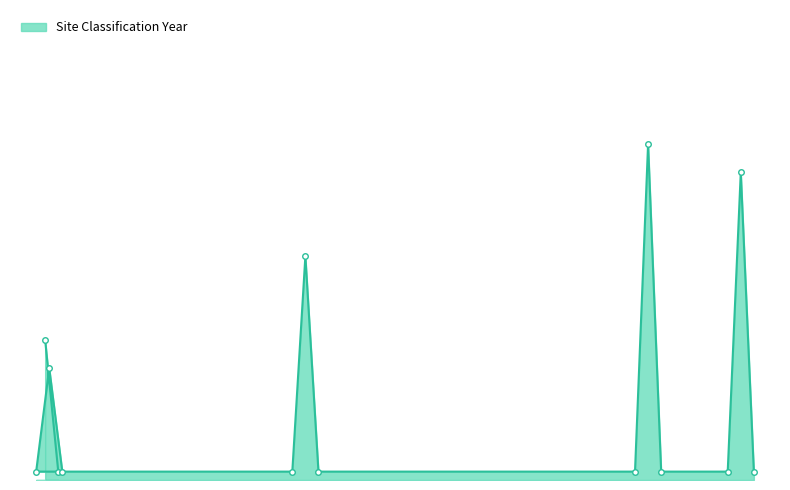

The chart shows a value of 3348 at 38. True or false?

False